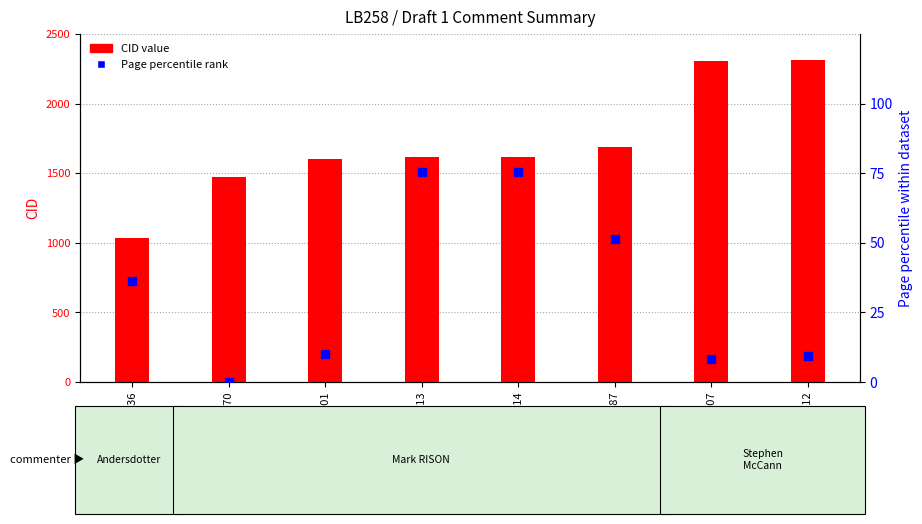

At which category is the sum across all series the highest?

CID2312